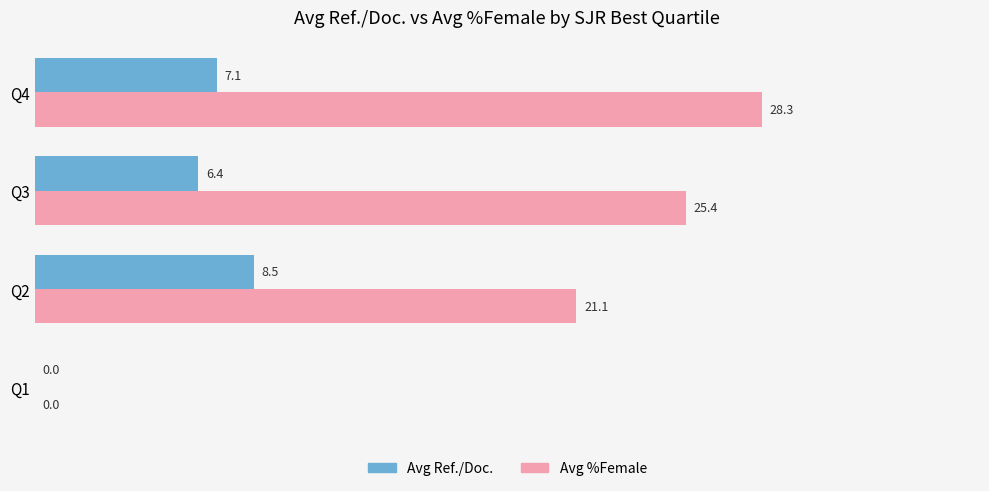

Between Q2 and Q3, which series saw the biggest shift?

Avg %Female